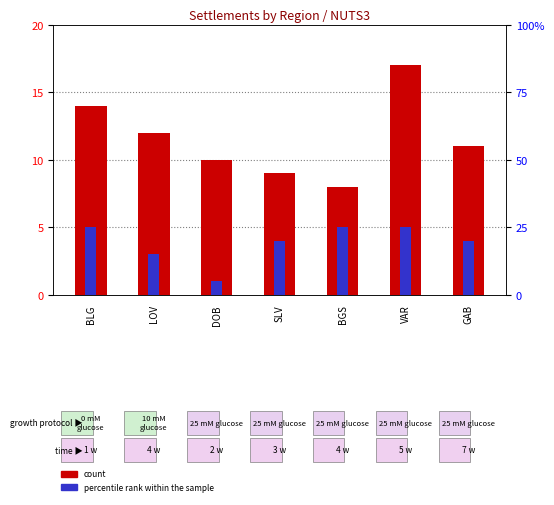

Reading left to right, transcribe all the data shown in this chart.

14	12	10	9	8	17	11